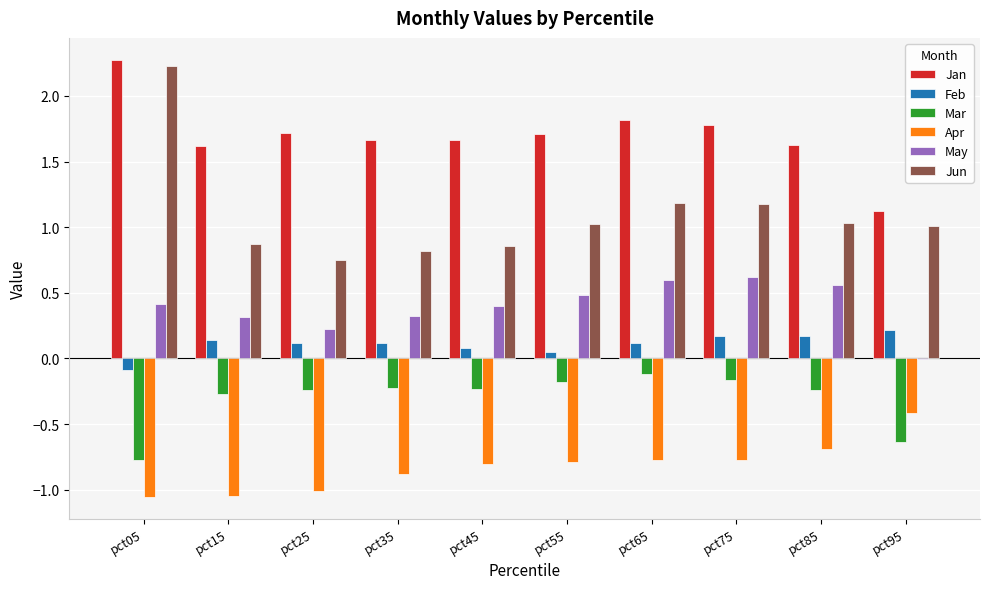

The value of Mar at pct05 is -0.8. True or false?

True